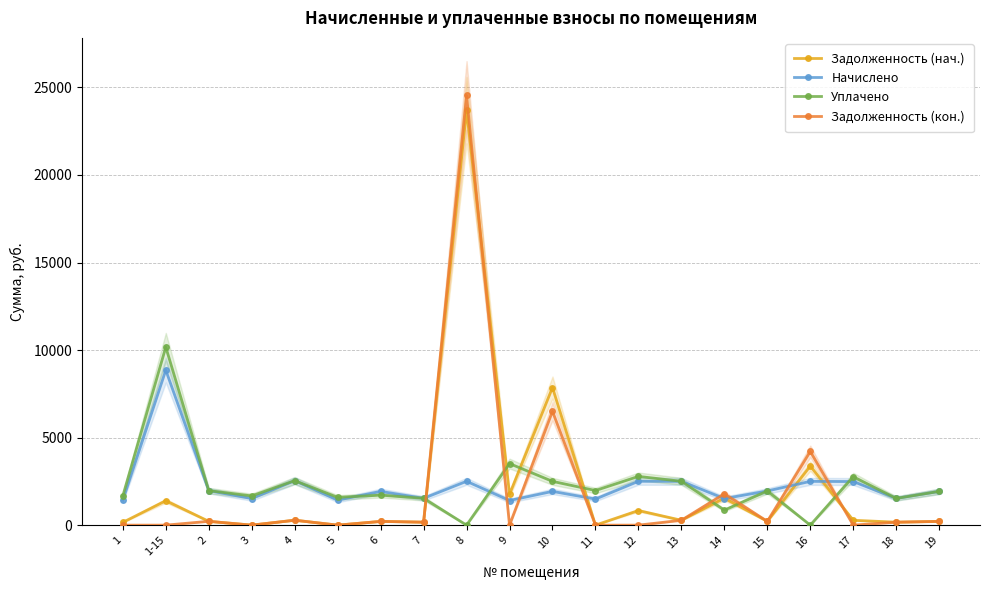

What is the sum of all Начислено values?

45439.0